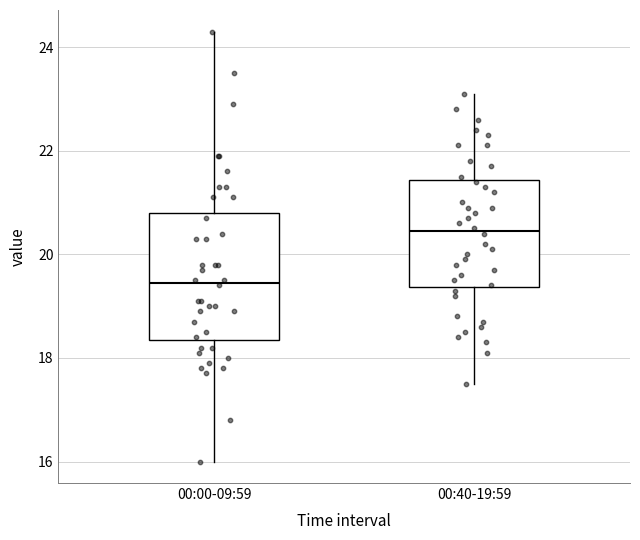

Reading left to right, transcribe this box plot: for each box, give where its median line is, the range the box spans, and where its two whiskers end, as read against the y-axis. The values are not printed on the chart, so give them approximately, as read against the axis.

00:00-09:59: median 19.4, box 18.4 to 20.8, whiskers 16.0 to 24.4
00:40-19:59: median 20.4, box 19.4 to 21.4, whiskers 17.6 to 23.2